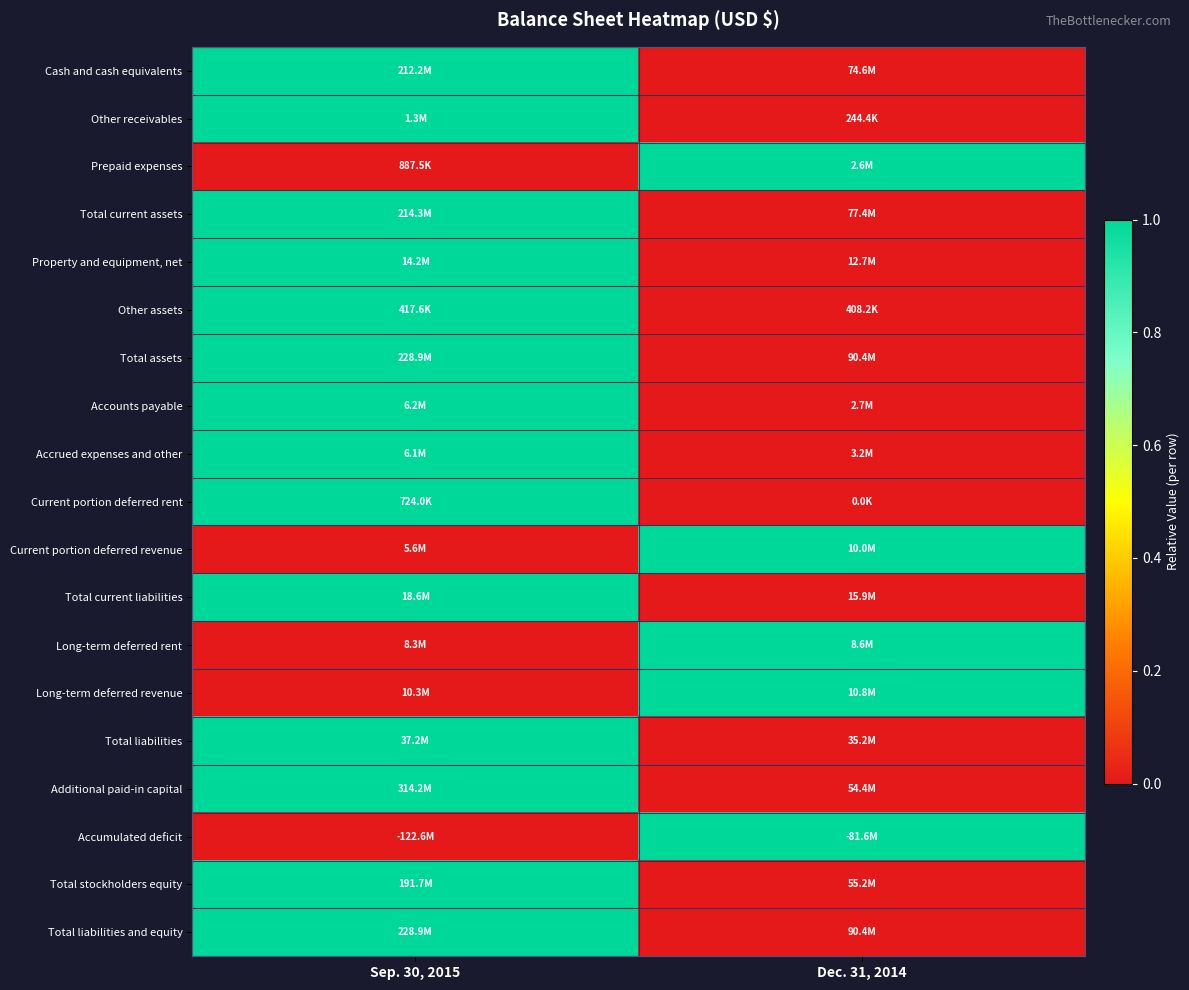

Count the number of data series in this chart.

19